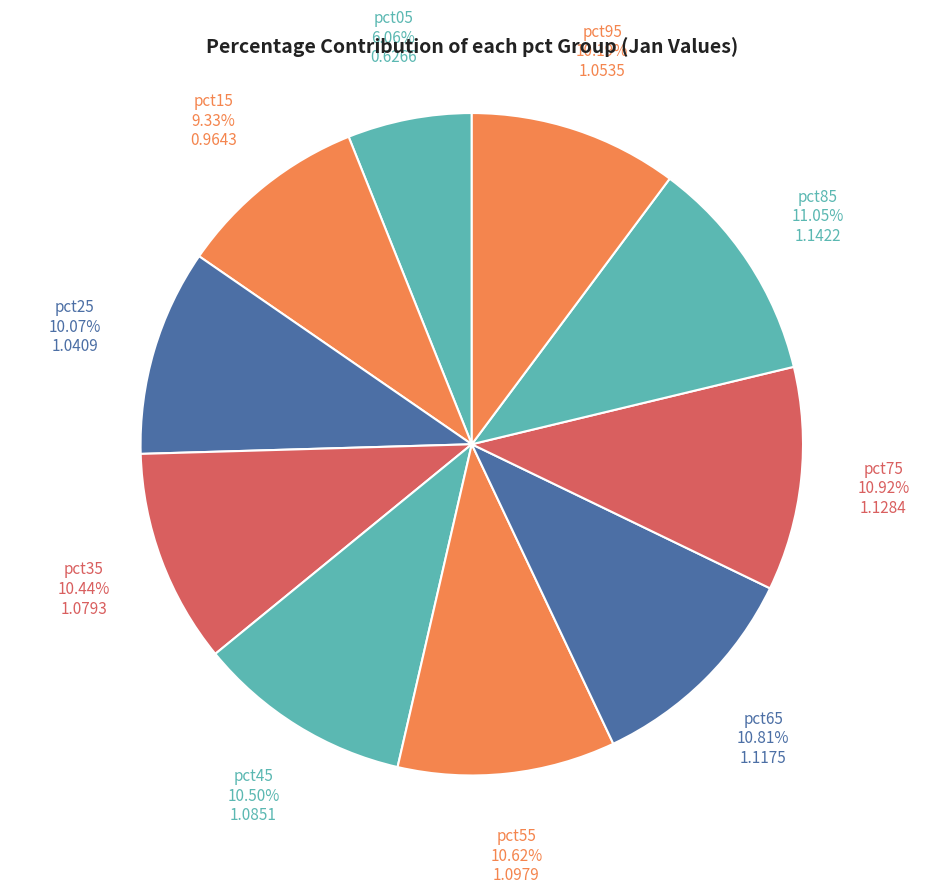

Which category has the smallest portion of the pie?

pct05